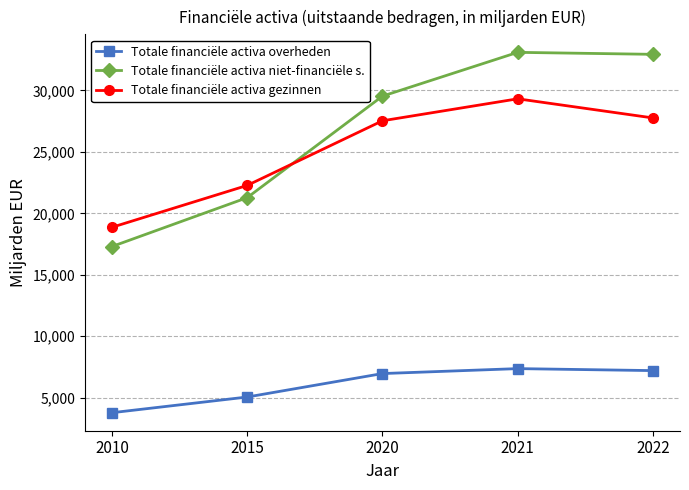

Is the value of Totale financiële activa niet-financiële s. at 2021 greater than the value of Totale financiële activa gezinnen at 2021?

Yes